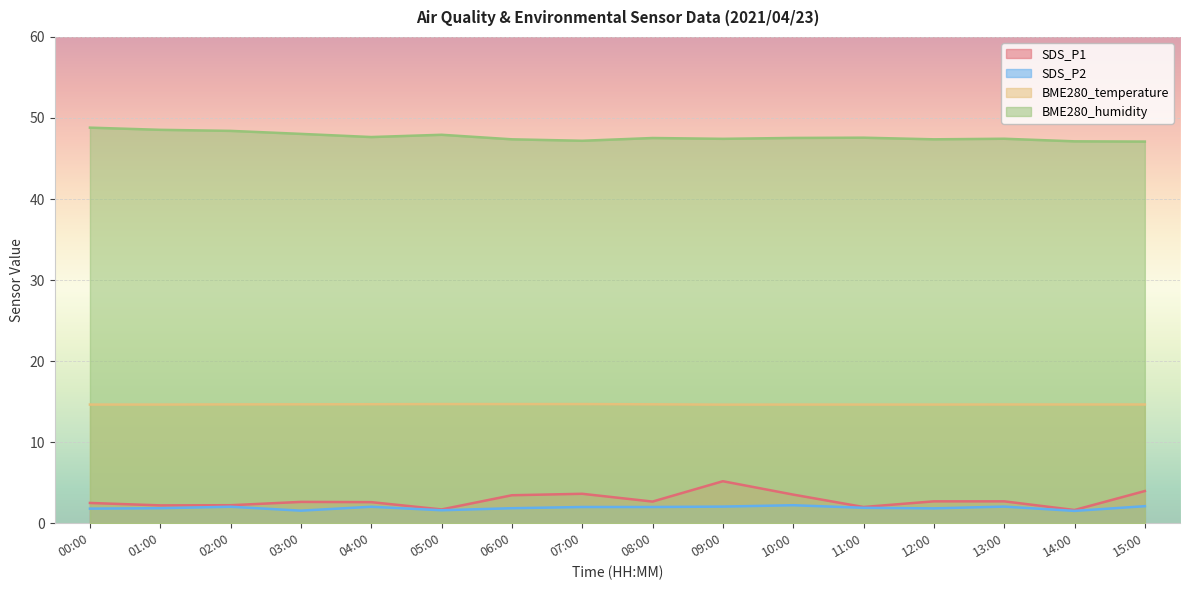

Which series has the largest total across all categories?

BME280_humidity